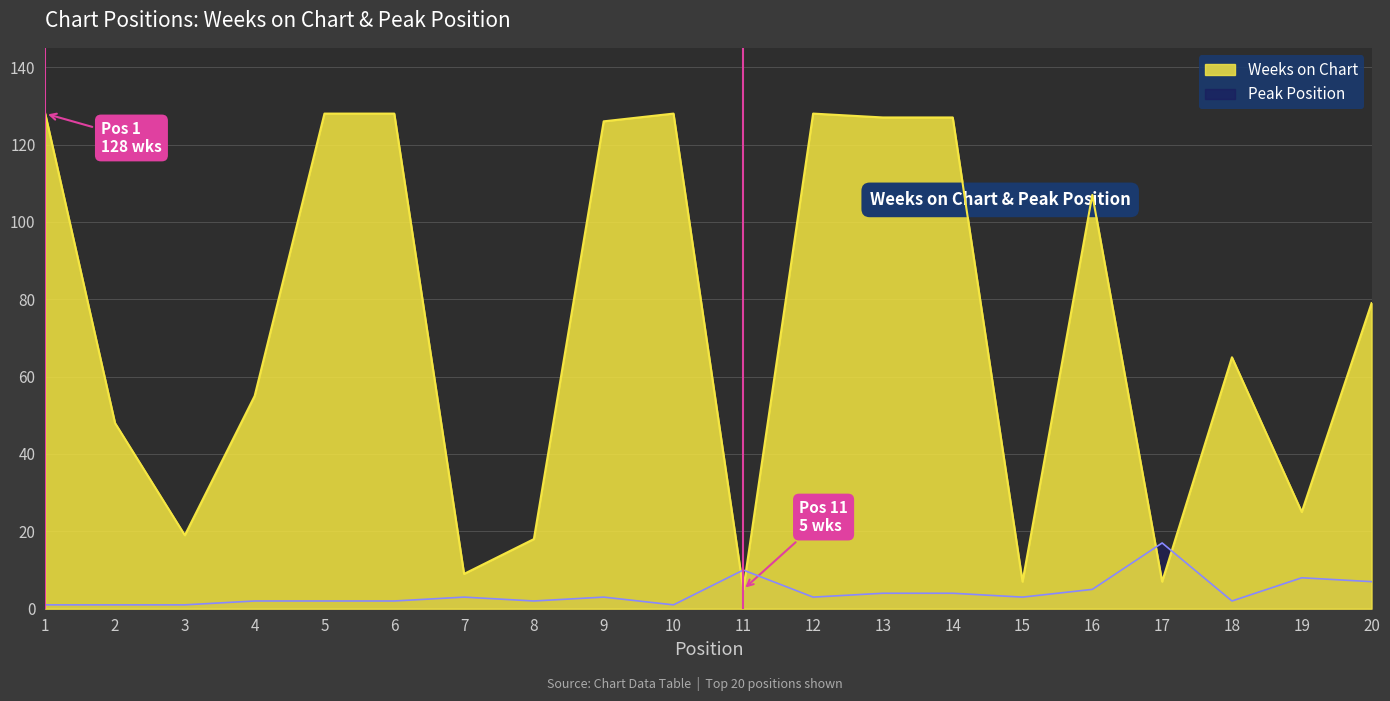

Is it true that Weeks on Chart equals 7 at 15?

True